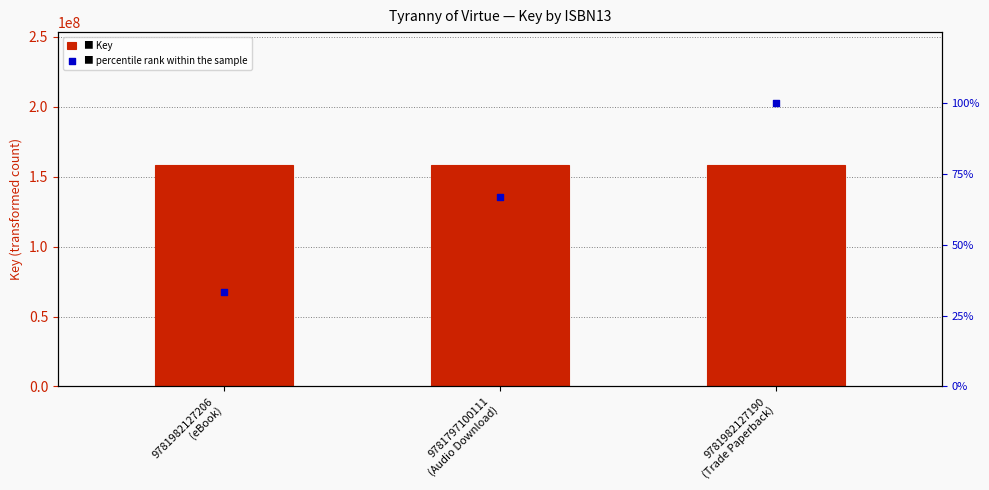

Is the value of percentile rank within the sample at 9781797100111
(Audio Download) greater than the value of Key at 9781797100111
(Audio Download)?

No